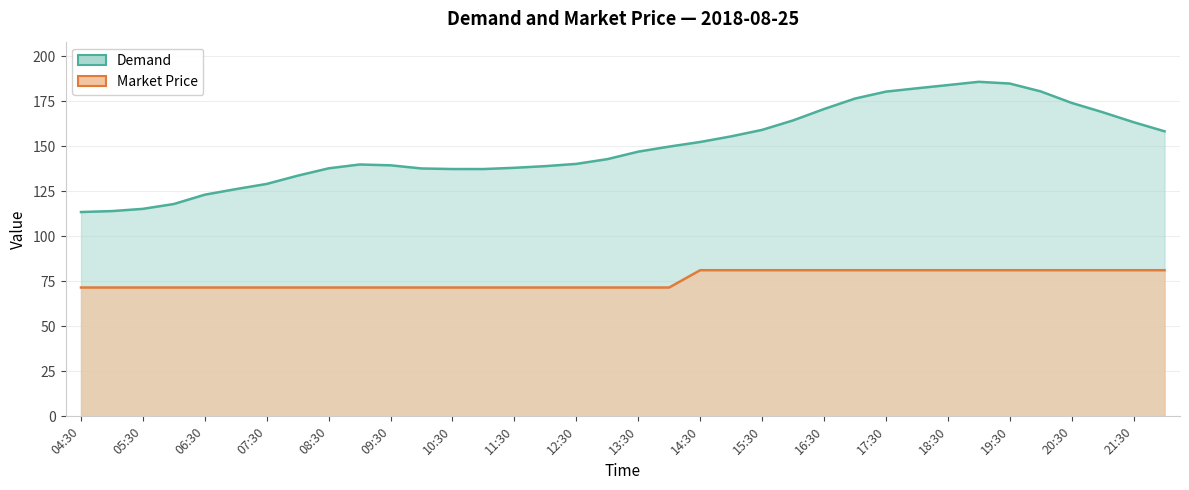

Reading left to right, what are all the values shown in this chart?

Demand: 113.5	114.1	115.3	118.0	123.2	126.3	129.2	133.8	137.8	140.0	139.5	137.8	137.4	137.4	138.1	139.1	140.3	142.9	147.1	149.9	152.5	155.6	159.2	164.5	170.8	176.6	180.5	182.3	184.1	185.9	185.0	180.6	174.2	169.0	163.5	158.4
Market Price: 71.6	71.6	71.6	71.6	71.6	71.6	71.6	71.6	71.6	71.6	71.6	71.6	71.6	71.6	71.6	71.6	71.6	71.6	71.6	71.6	81.2	81.2	81.2	81.2	81.2	81.2	81.2	81.2	81.2	81.2	81.2	81.2	81.2	81.2	81.2	81.2